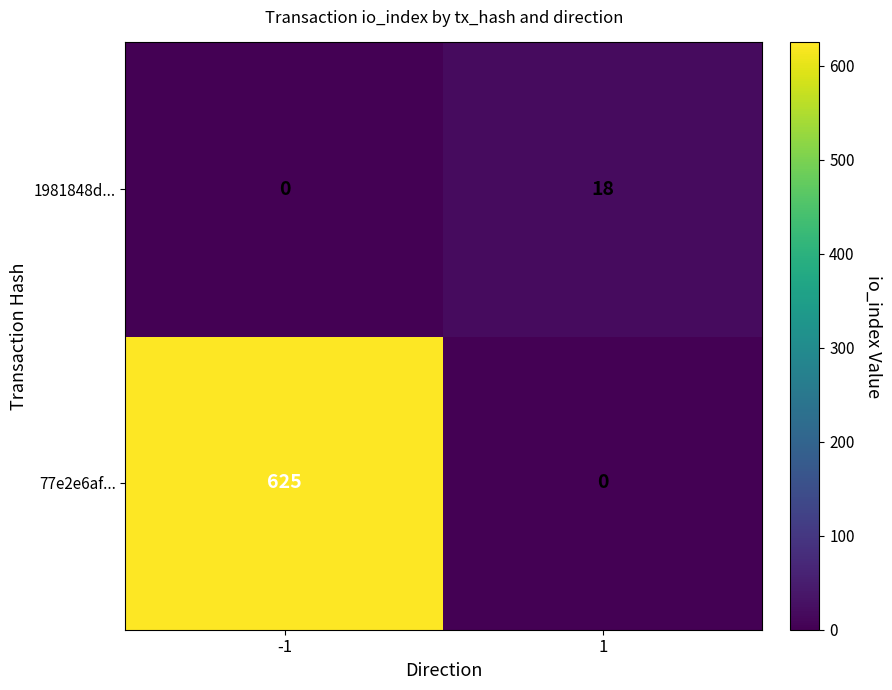

At how many categories does at least one series exceed 314?

1